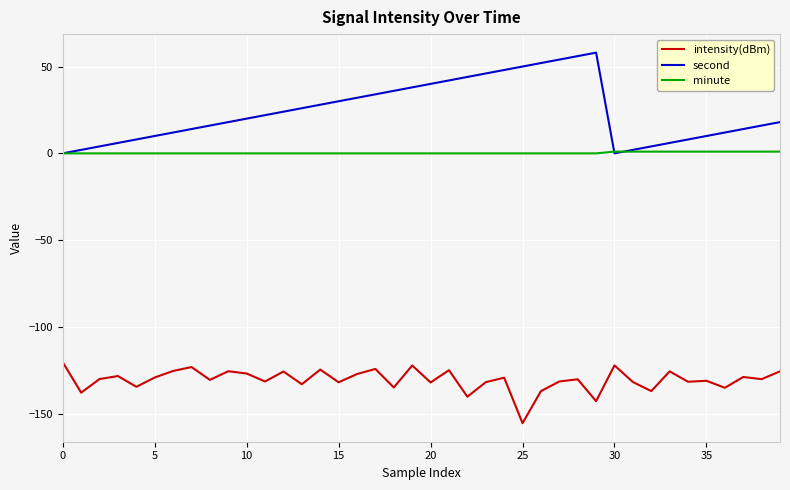

List the series in order of their peak value, highest first.

second, minute, intensity(dBm)